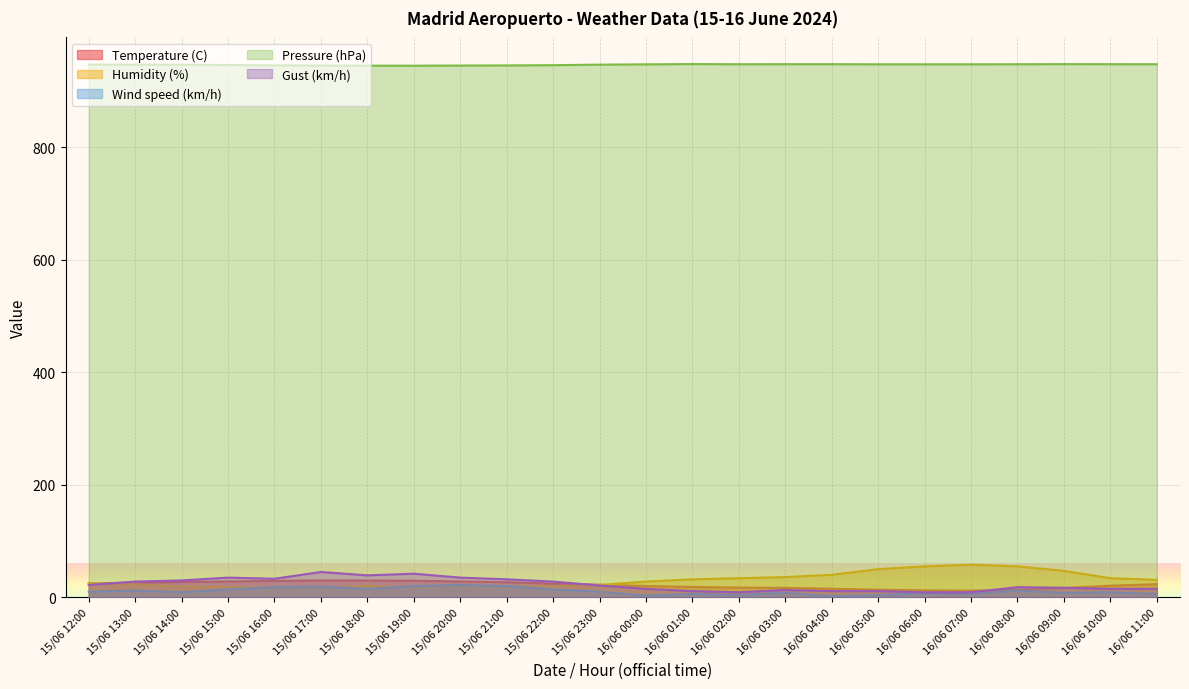

Which series changed the most between 16/06 08:00 and 15/06 15:00?

Humidity (%)